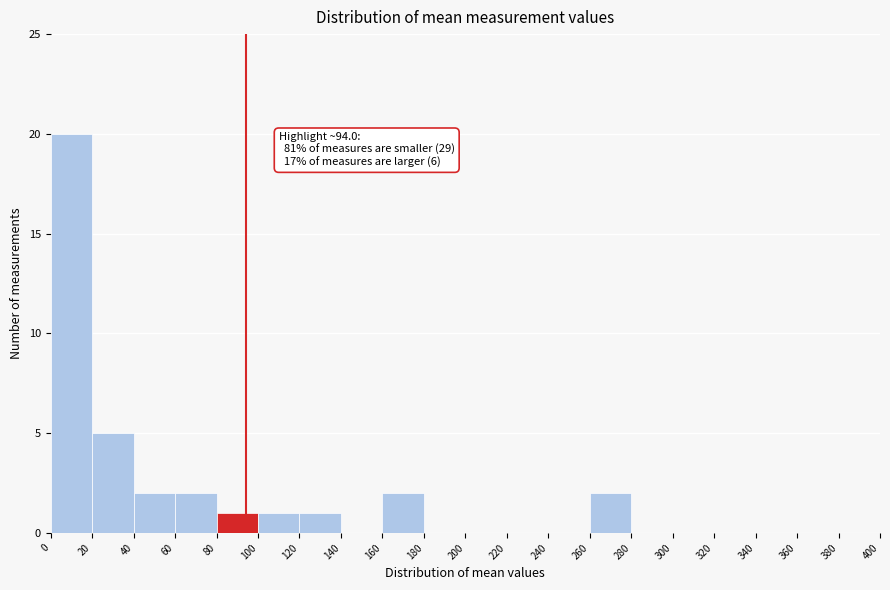

Which range on the x-axis has the tallest bar?

0 to 20